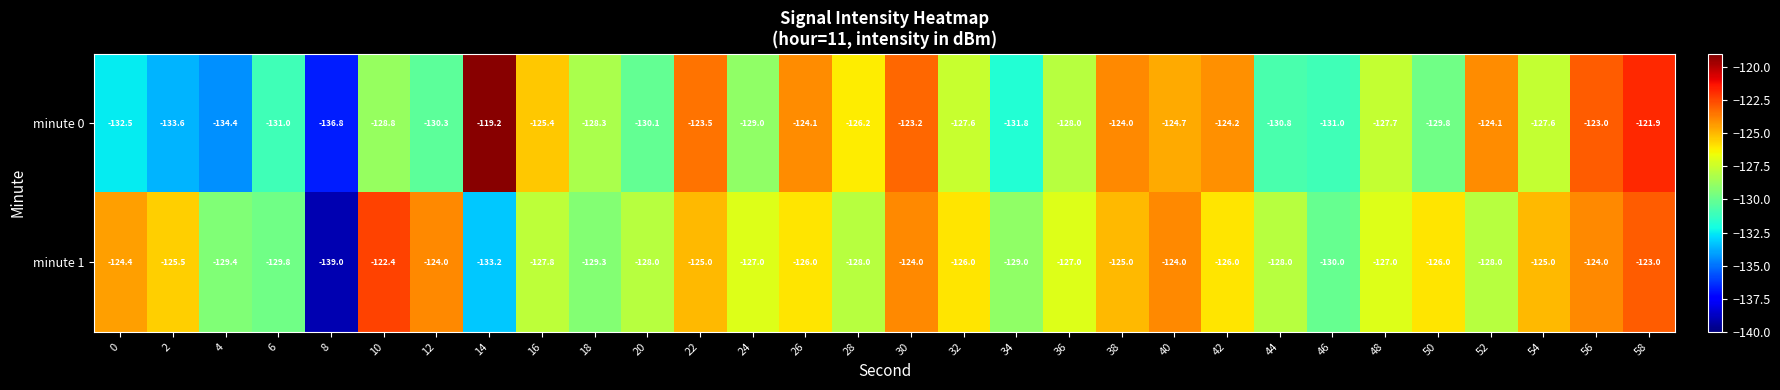

What is the difference between the minute 0 values at 52 and 36?

3.9